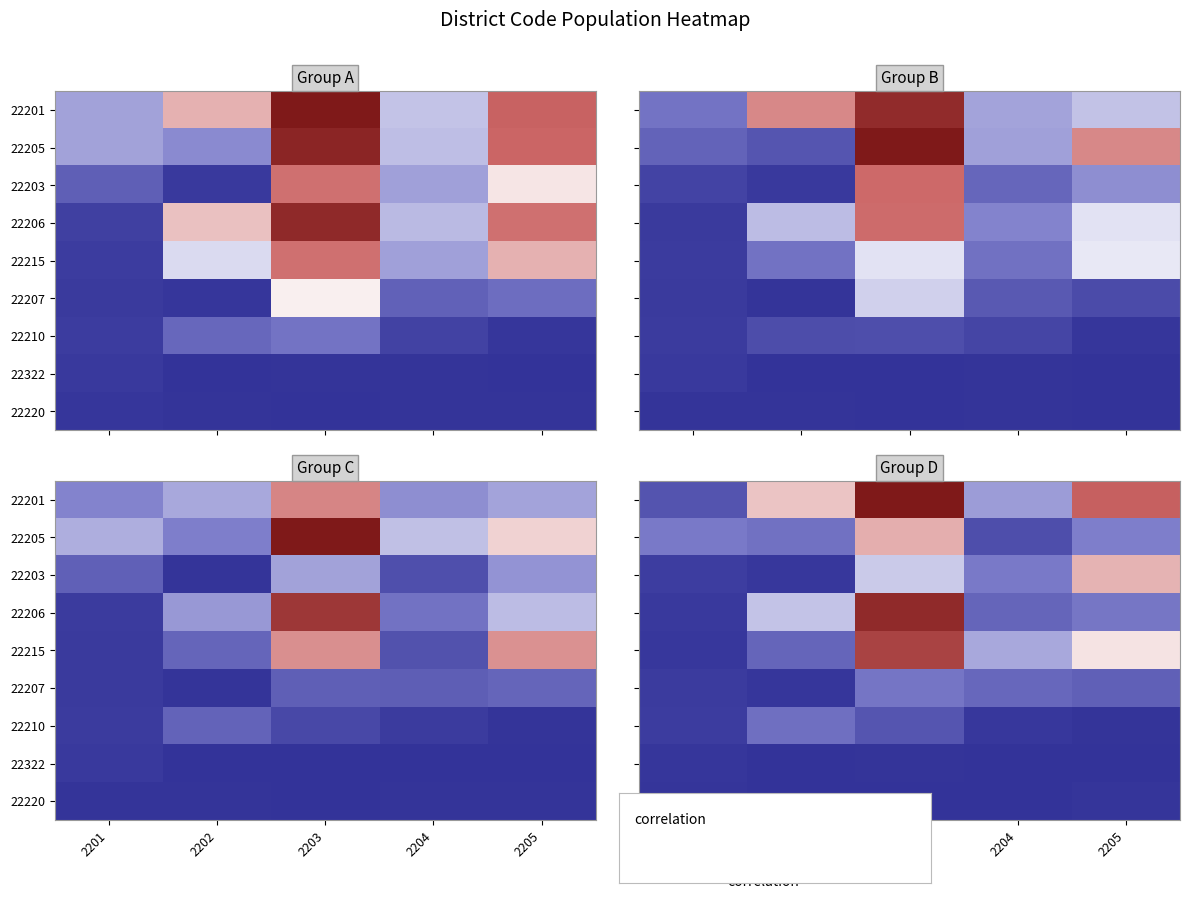

List the labels in order of 22201 value, largest first.

2203, 2205, 2202, 2204, 2201